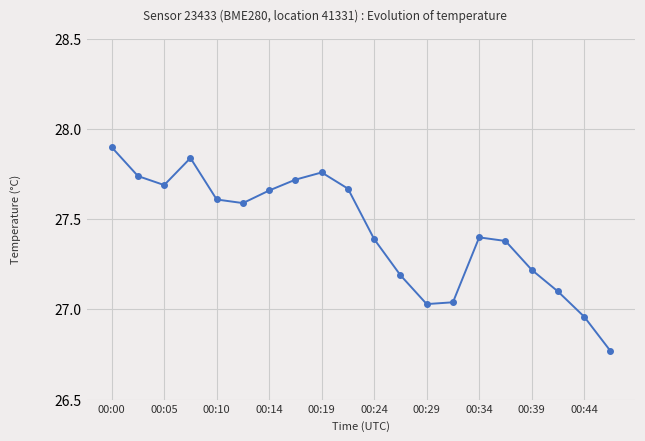

How many points are higher than both their immediate neighbors (excluding endpoints)?

3